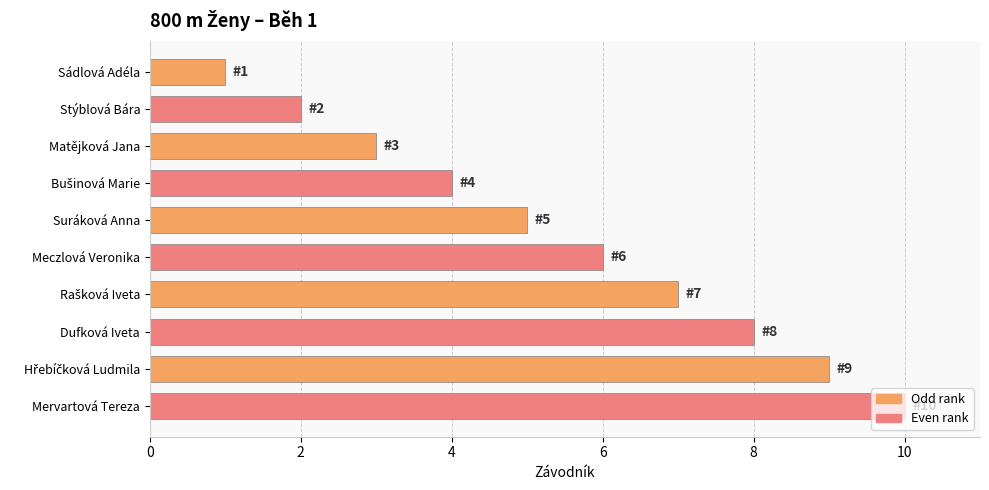

The chart shows a value of 7 at Suráková Anna. True or false?

False